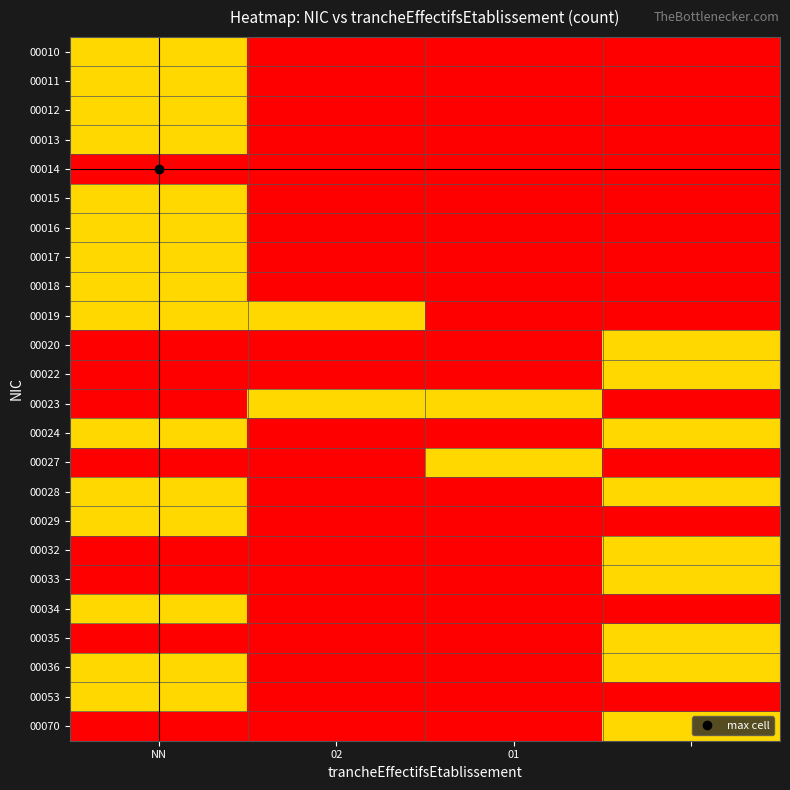

Reading left to right, extract all data points from this chart.

00010: 1	0	0	0
00011: 1	0	0	0
00012: 1	0	0	0
00013: 2	0	0	0
00014: 3	0	0	0
00015: 2	0	0	0
00016: 2	0	0	0
00017: 2	0	0	0
00018: 2	0	0	0
00019: 1	1	0	0
00020: 0	0	0	1
00022: 0	0	0	1
00023: 0	1	1	0
00024: 1	0	0	2
00027: 0	0	1	0
00028: 1	0	0	1
00029: 1	0	0	0
00032: 0	0	0	1
00033: 0	0	0	1
00034: 1	0	0	0
00035: 0	0	0	1
00036: 1	0	0	1
00053: 1	0	0	0
00070: 0	0	0	1